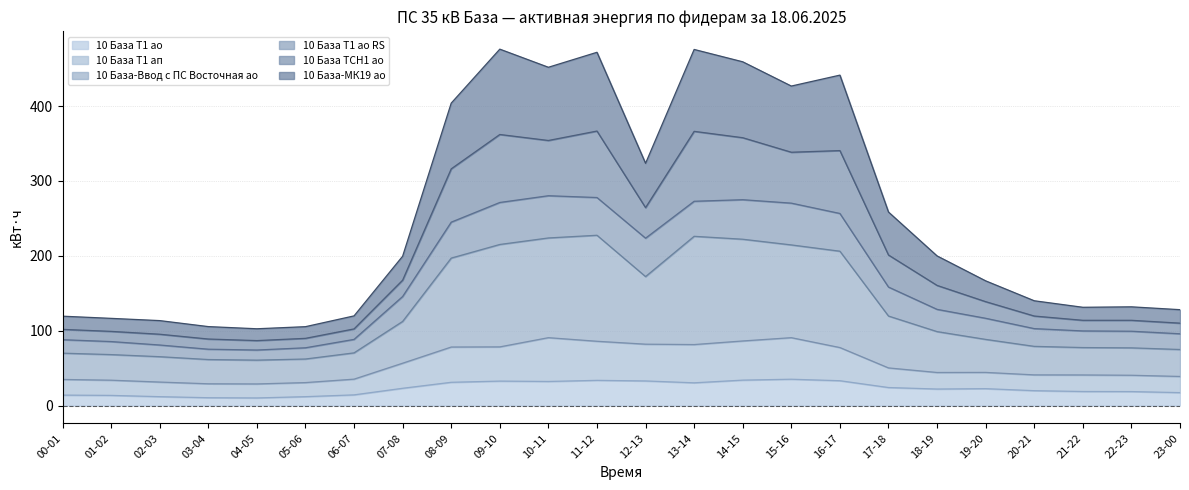

What is the difference between the highest and lowest values at 10-11?

419.7